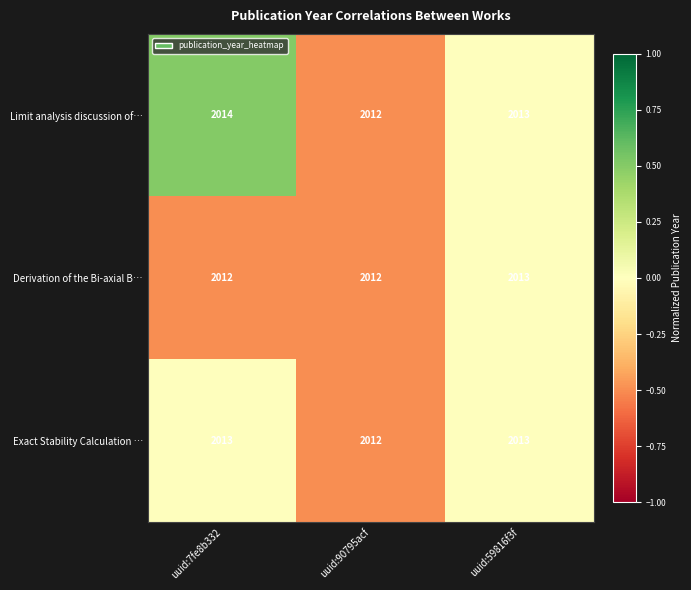

Count the Derivation of the Bi-axial B… values in the range 2012 to 2013.

3